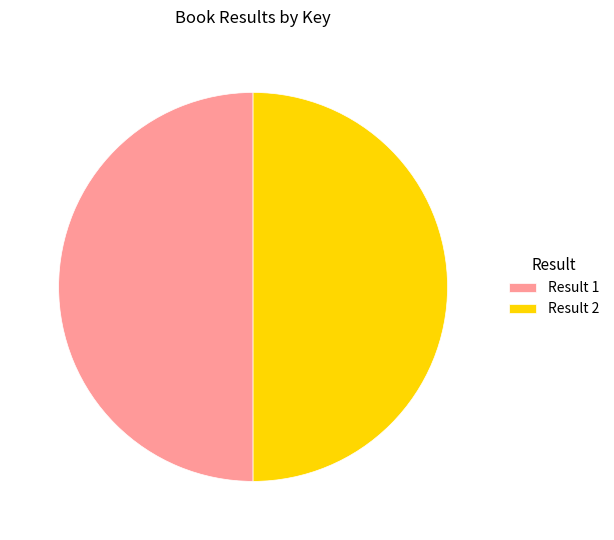

Is it true that Result 2 is 43% of the pie?

False